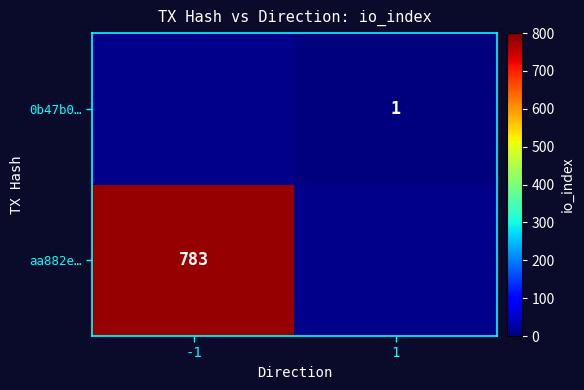

The value of 0b47b0… at 1 is 2. True or false?

False